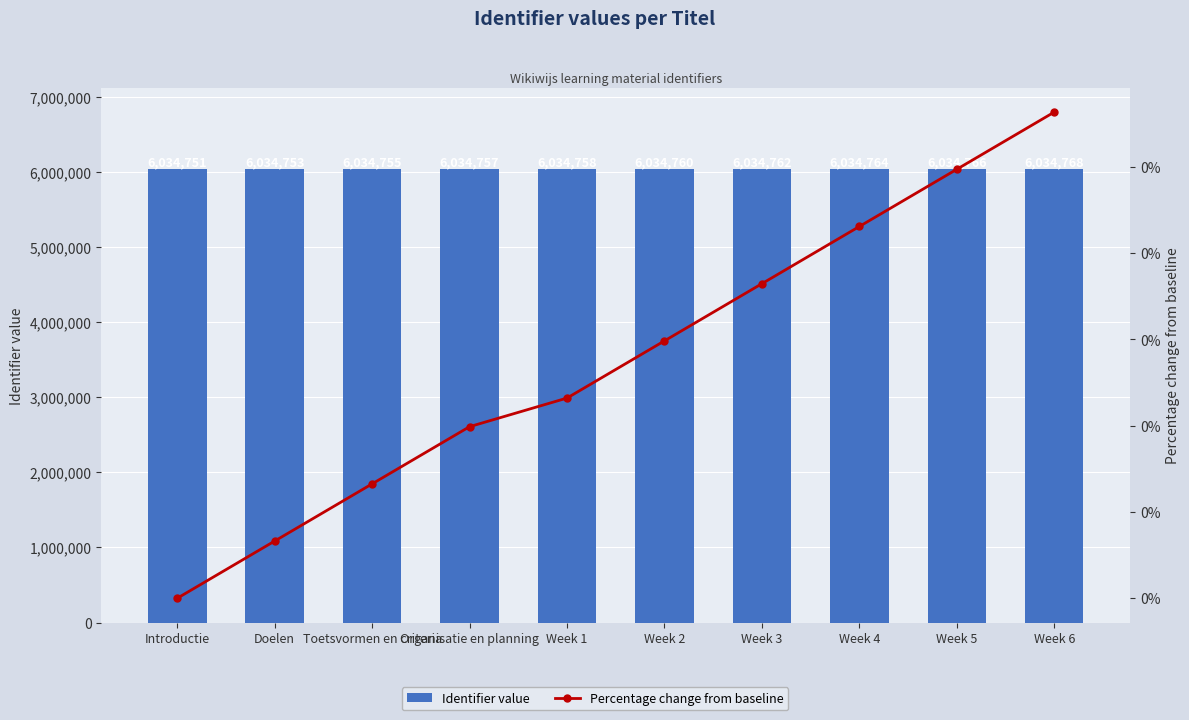

Between Week 1 and Week 5, which is larger?

Week 5